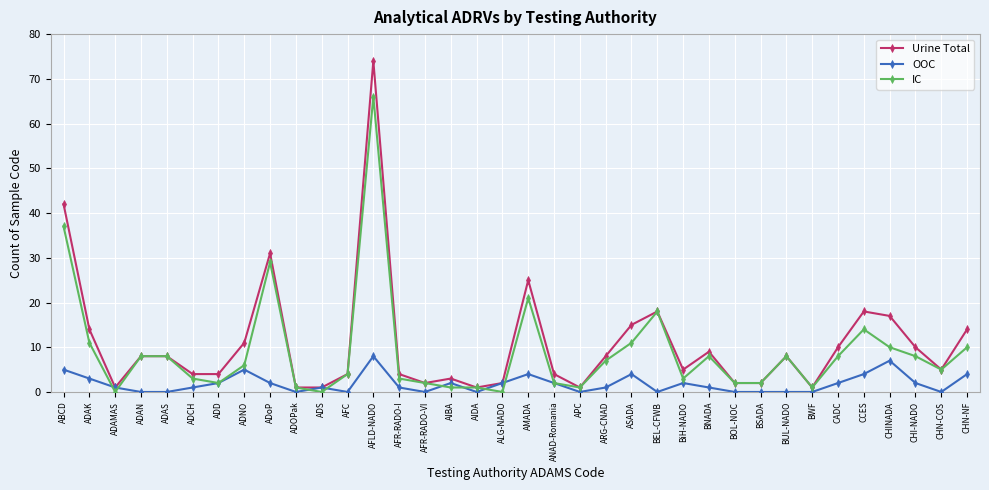

Between which two adjacent categories do IC and OOC first intersect?

ADAK and ADAMAS